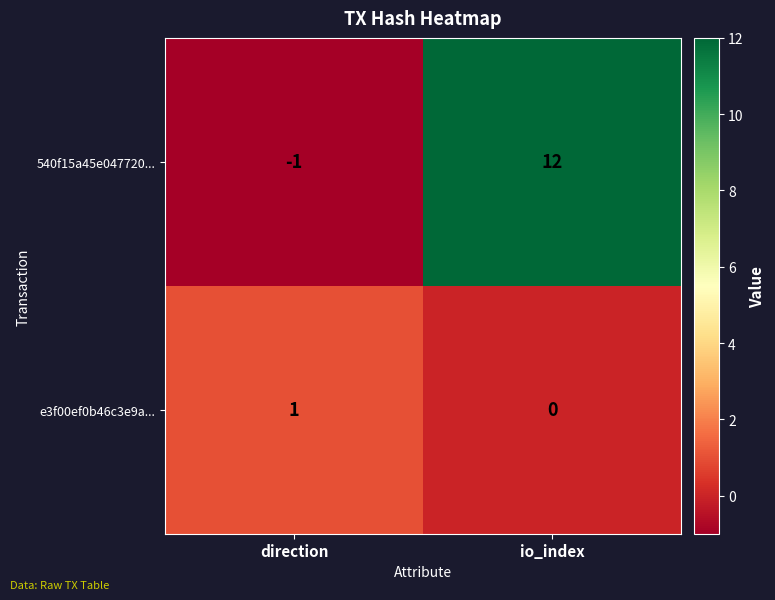

What is the sum of all 540f15a45e047720... values?

11